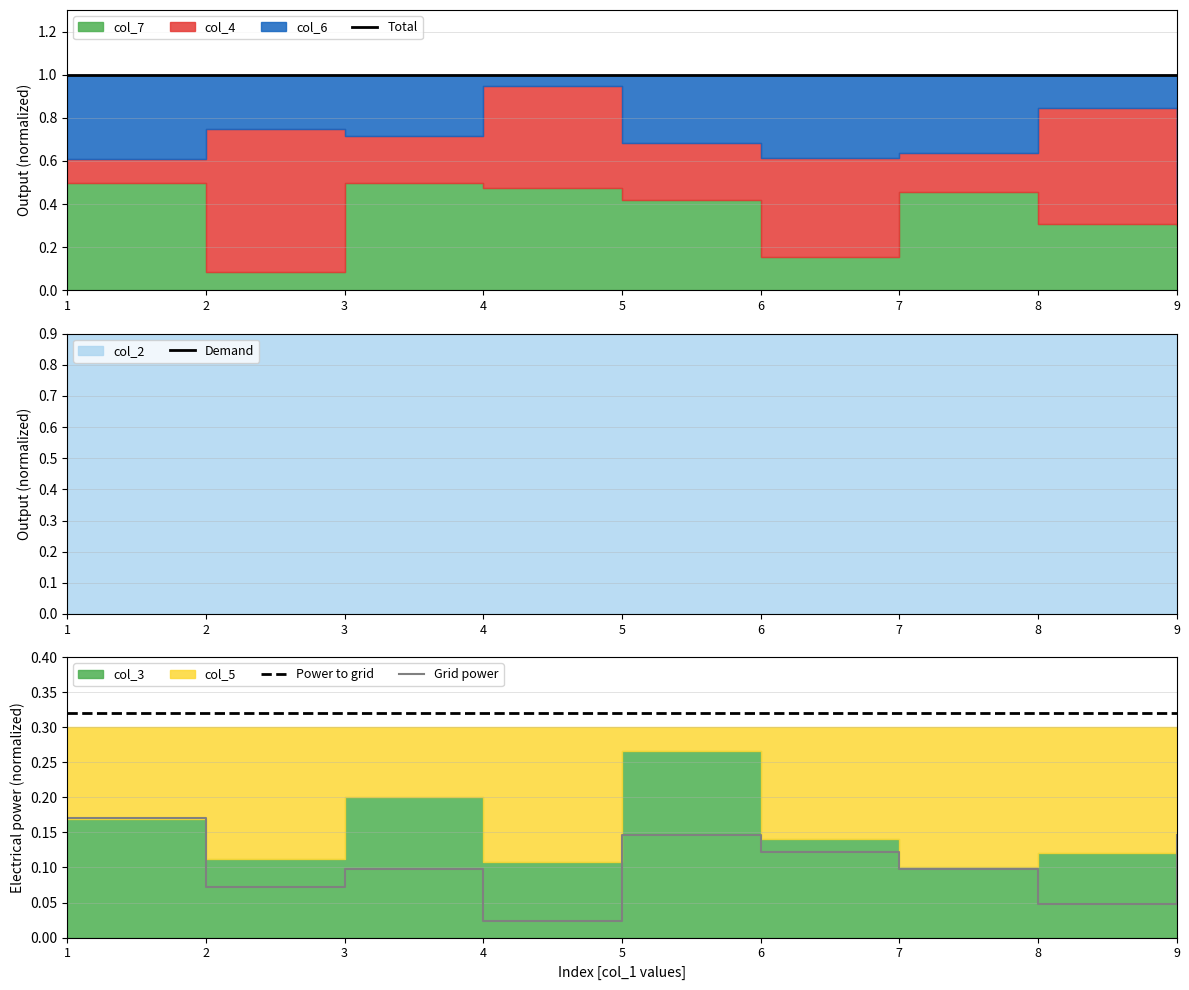

What is the value of the Power to grid point at the 5th from the left?

0.3